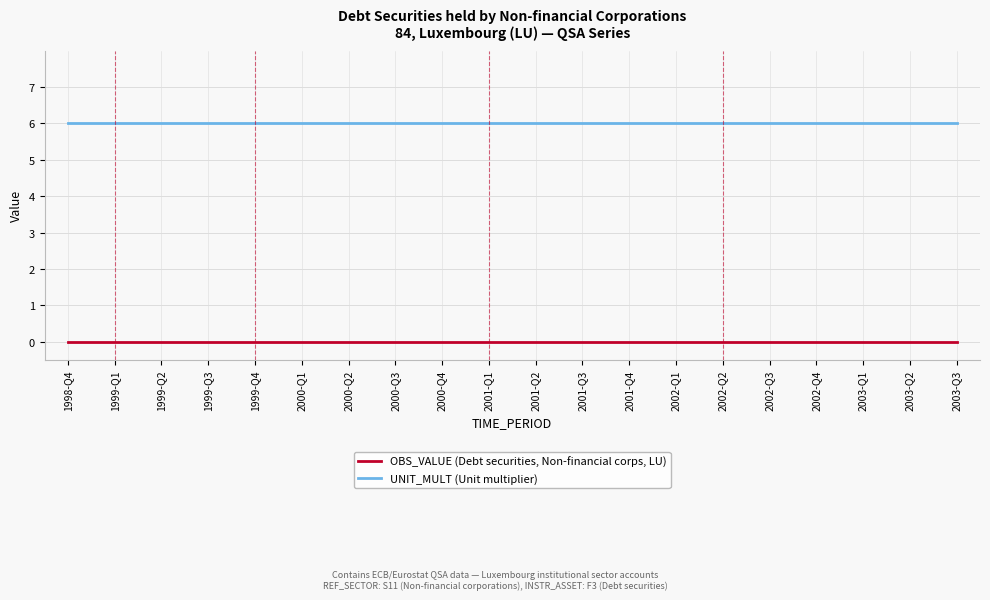

Reading left to right, transcribe all the data shown in this chart.

OBS_VALUE (Debt securities, Non-financial corps, LU): 1998-Q4=0	1999-Q1=0	1999-Q2=0	1999-Q3=0	1999-Q4=0	2000-Q1=0	2000-Q2=0	2000-Q3=0	2000-Q4=0	2001-Q1=0	2001-Q2=0	2001-Q3=0	2001-Q4=0	2002-Q1=0	2002-Q2=0	2002-Q3=0	2002-Q4=0	2003-Q1=0	2003-Q2=0	2003-Q3=0
UNIT_MULT (Unit multiplier): 1998-Q4=6	1999-Q1=6	1999-Q2=6	1999-Q3=6	1999-Q4=6	2000-Q1=6	2000-Q2=6	2000-Q3=6	2000-Q4=6	2001-Q1=6	2001-Q2=6	2001-Q3=6	2001-Q4=6	2002-Q1=6	2002-Q2=6	2002-Q3=6	2002-Q4=6	2003-Q1=6	2003-Q2=6	2003-Q3=6